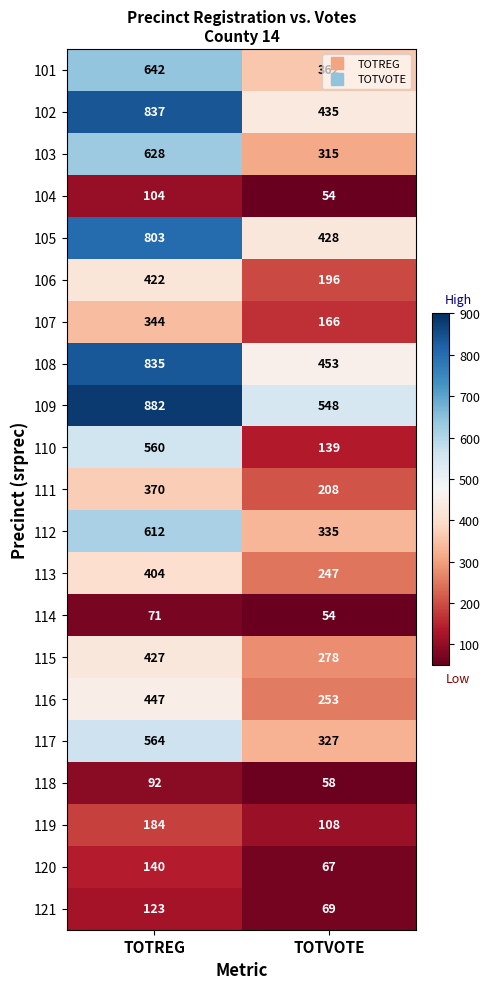

At how many categories does at least one series exceed 164?

2